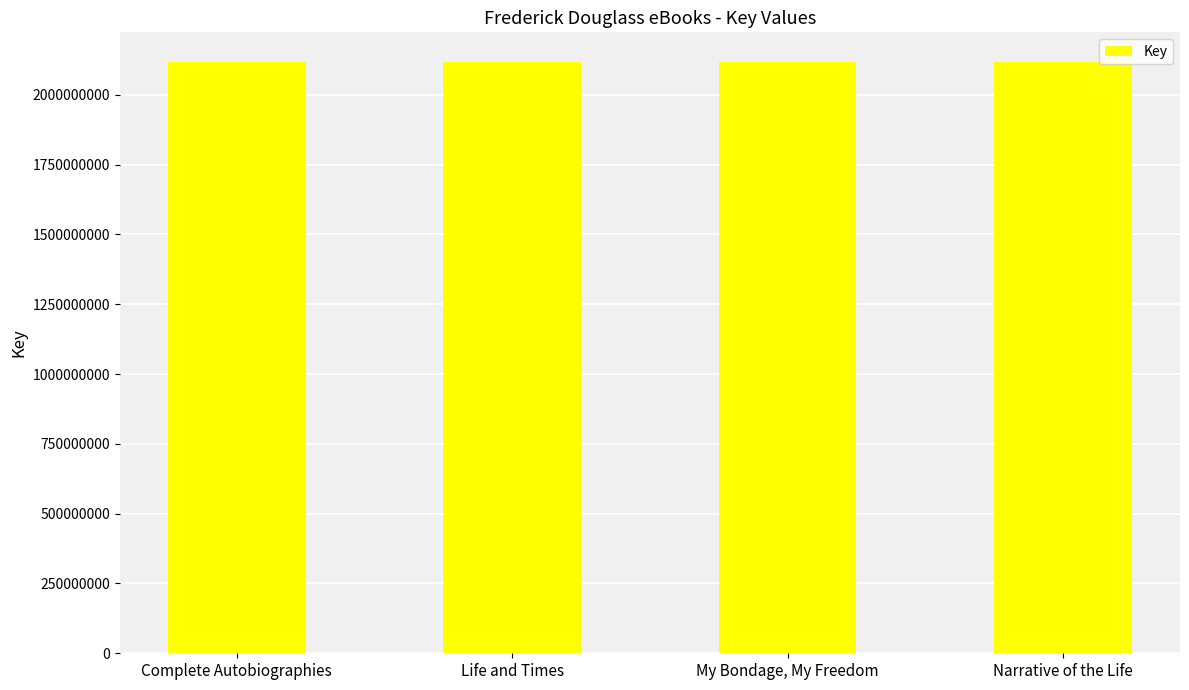

What is the ratio of the value at Life and Times to the value at Complete Autobiographies?

1.0